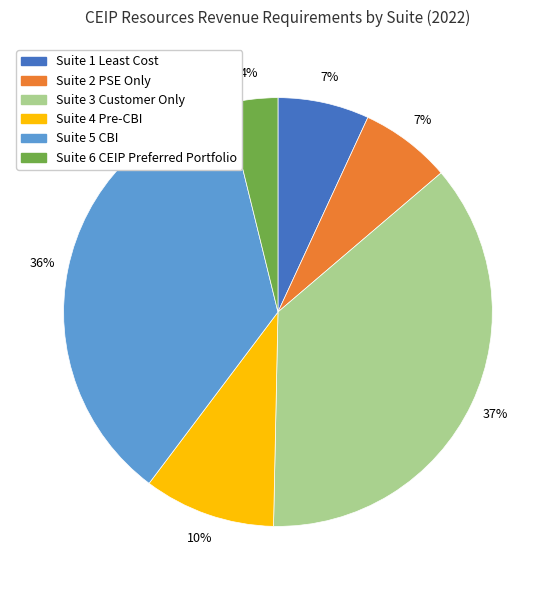

Combined, do Suite 6 CEIP Preferred Portfolio and Suite 1 Least Cost account for over 50%?

No